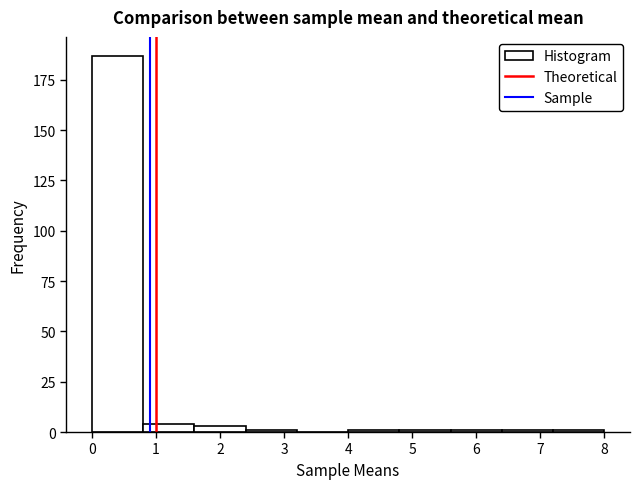

Reading left to right, list every bar in this chart as the range it spans on the x-axis followed by its height. The values are not printed on the chart, so give them approximately, as read against the axis.

0.0 to 0.8: 185
0.8 to 1.6: under 5
1.6 to 2.4: under 5
2.4 to 3.2: under 5
3.2 to 4.0: 0
4.0 to 4.8: under 5
4.8 to 5.6: under 5
5.6 to 6.4: under 5
6.4 to 7.2: under 5
7.2 to 8.0: under 5